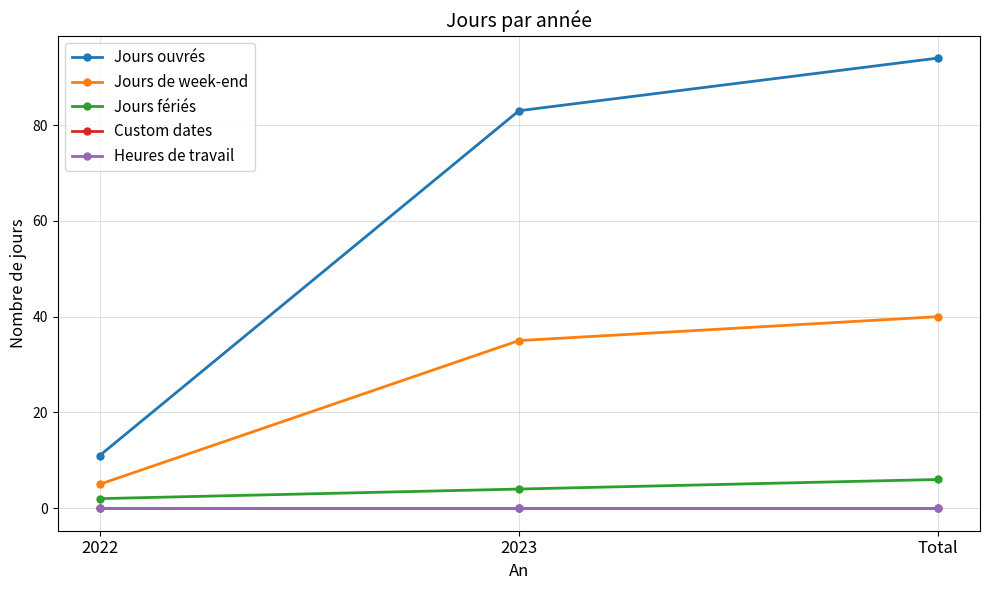

At which label does Jours fériés reach its peak?

Total